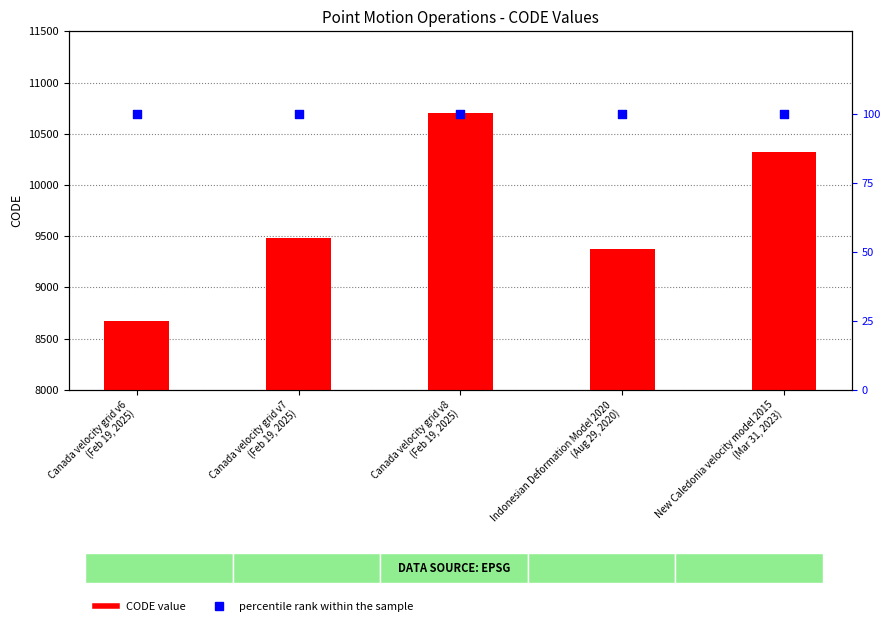

Which series has the largest total across all categories?

CODE value